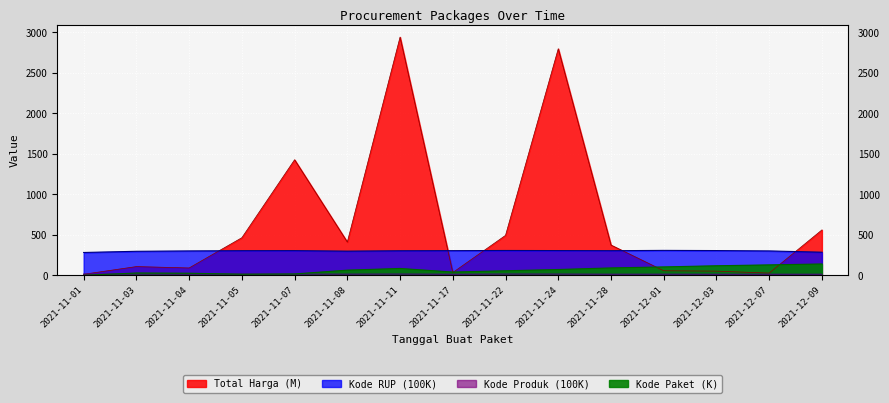

Which series has the largest total across all categories?

Total Harga